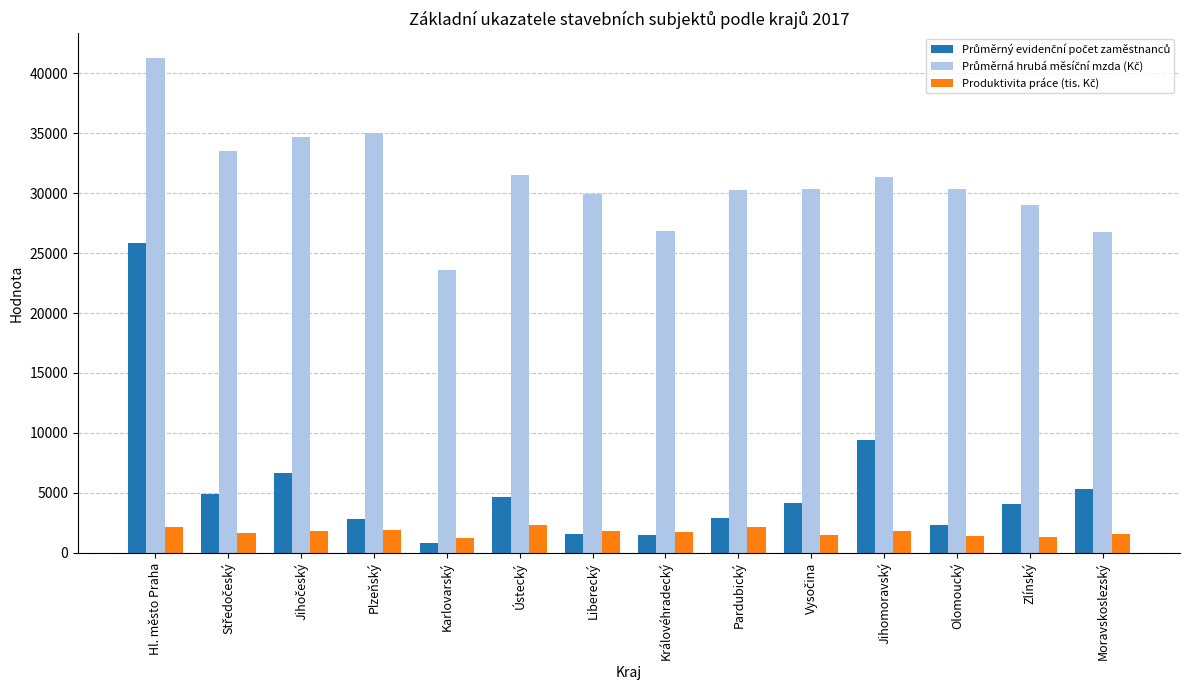

At which category is the sum across all series the highest?

Hl. město Praha